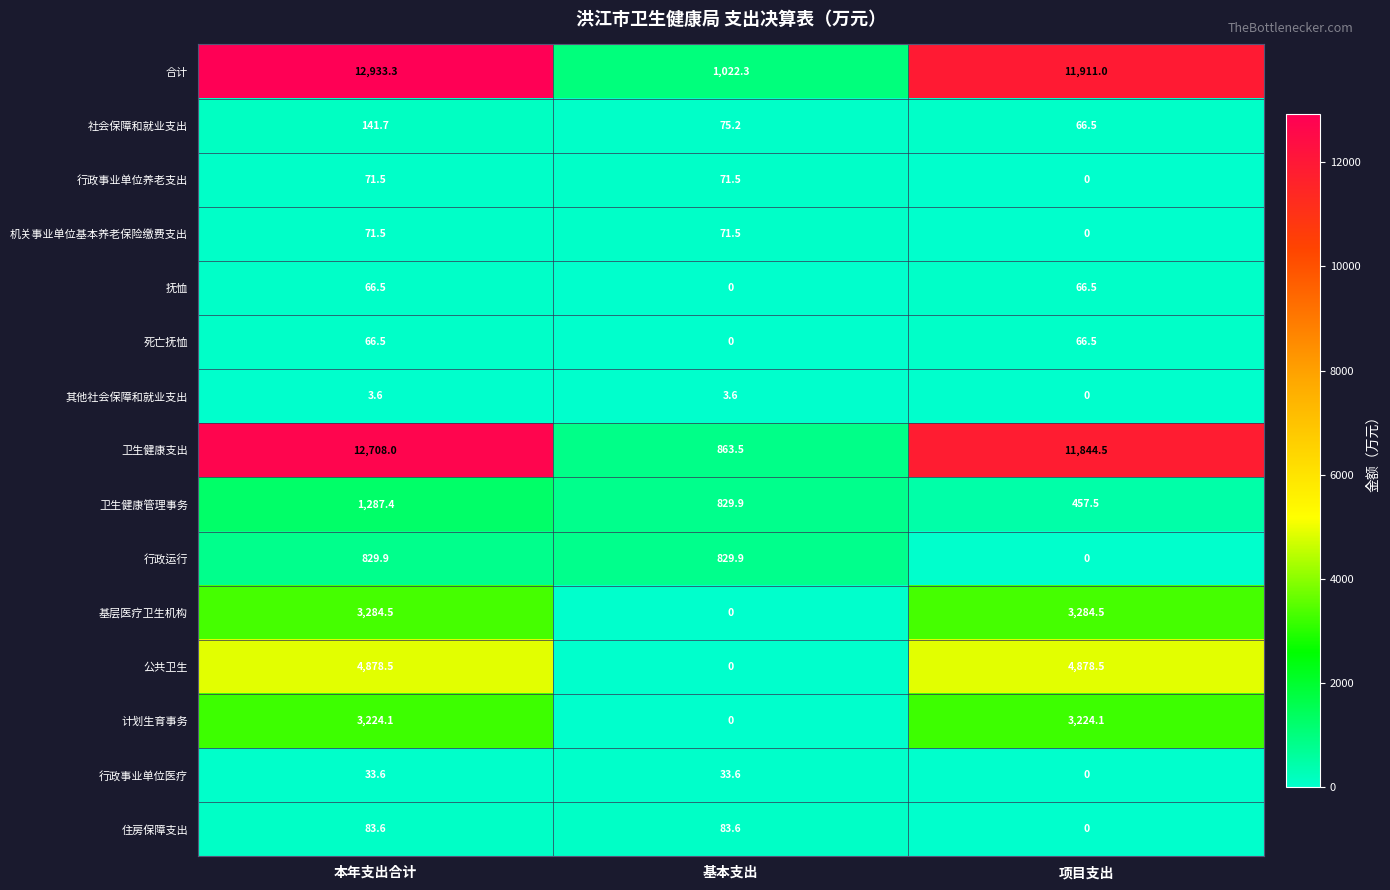

Where does the 住房保障支出 series first go above 83?

本年支出合计